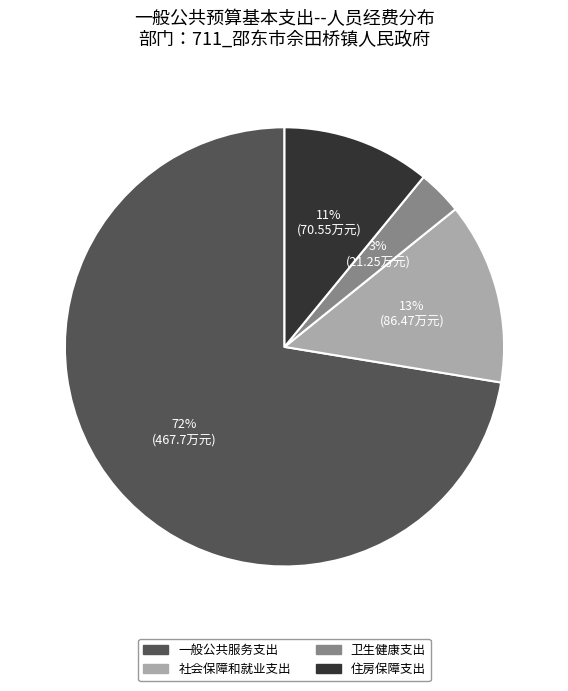

What is the largest slice in the pie chart?

一般公共服务支出